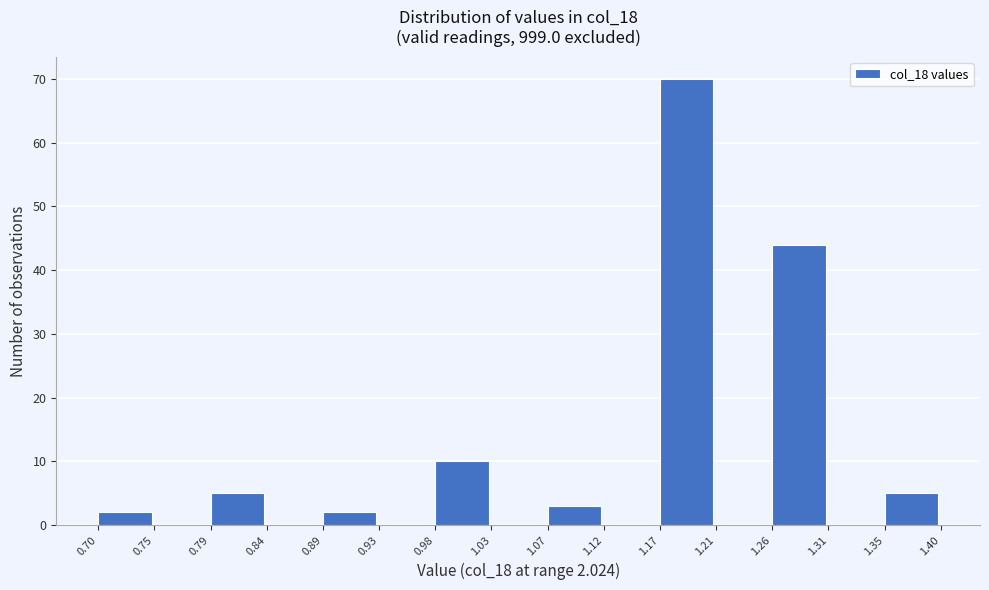

Which range on the x-axis has the tallest bar?

1.17 to 1.21